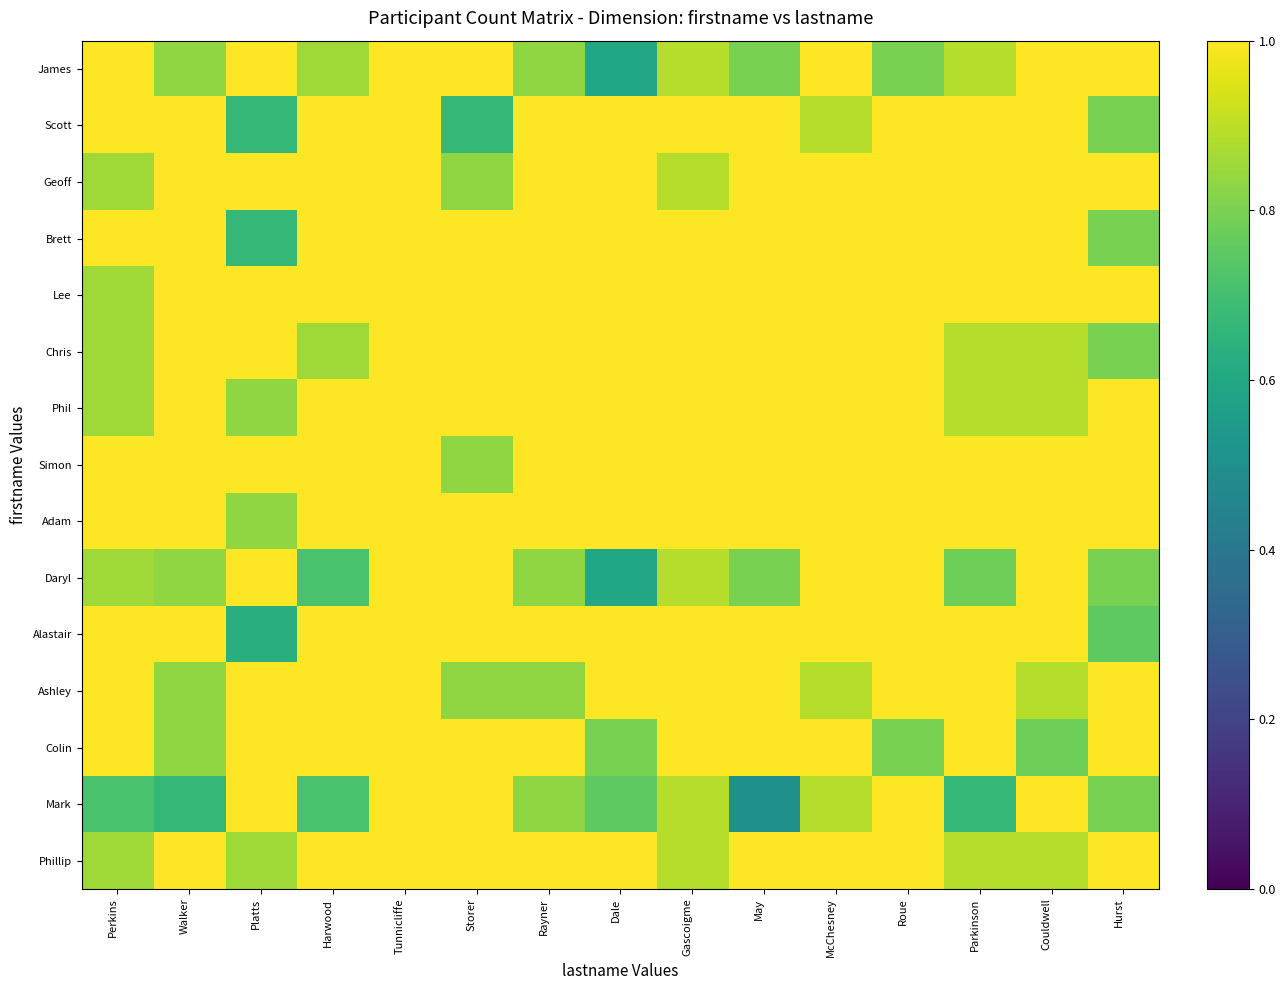

Count the number of data series in this chart.

15